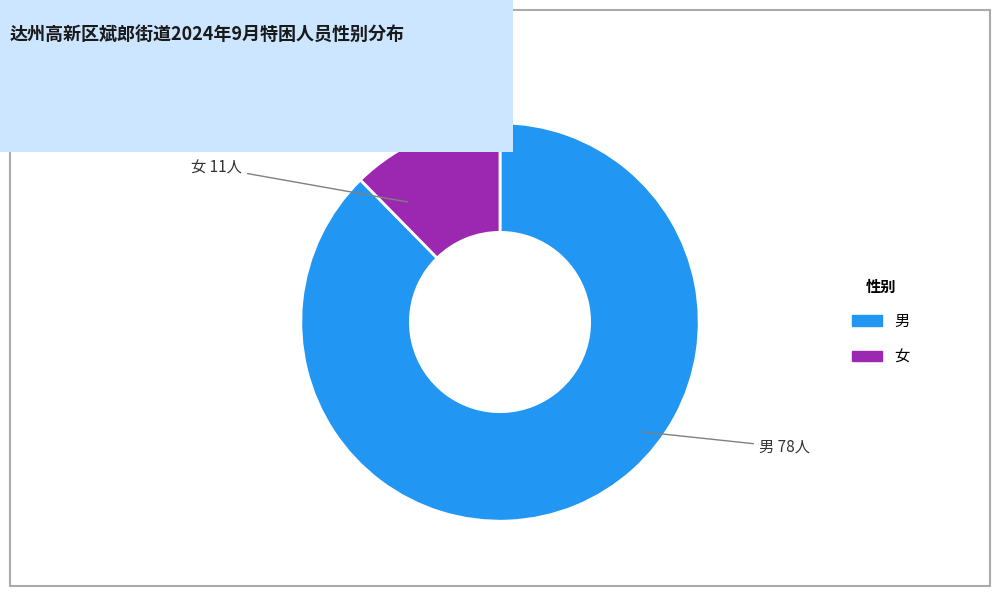

What is the majority slice?

男